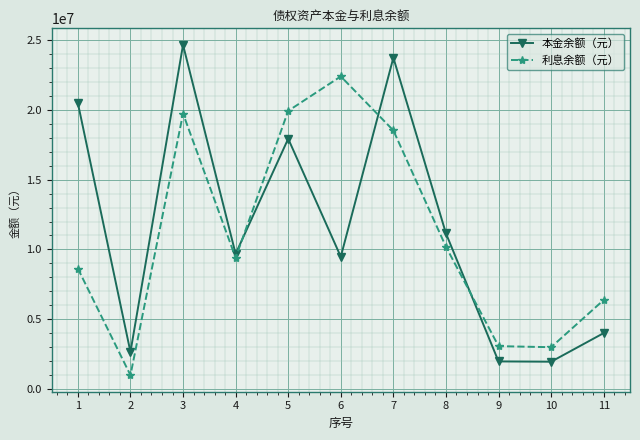

What are all the series names shown in the legend?

本金余额（元）, 利息余额（元）